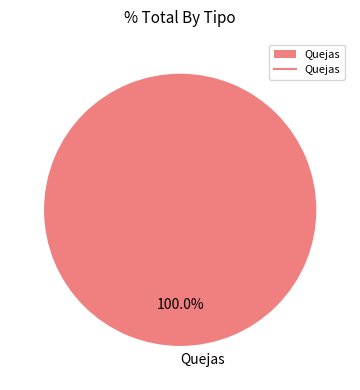

Is Quejas the majority of the pie?

Yes